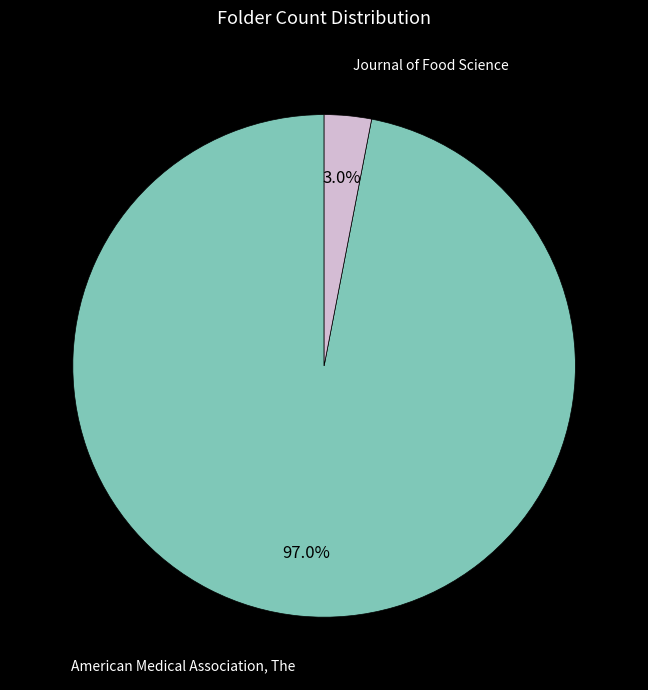

Is there any slice that represents more than half of the pie?

Yes